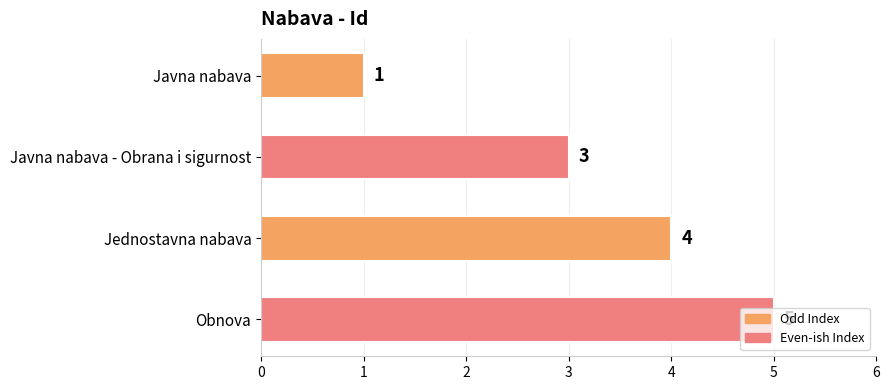

How many values are between 3 and 5?

3